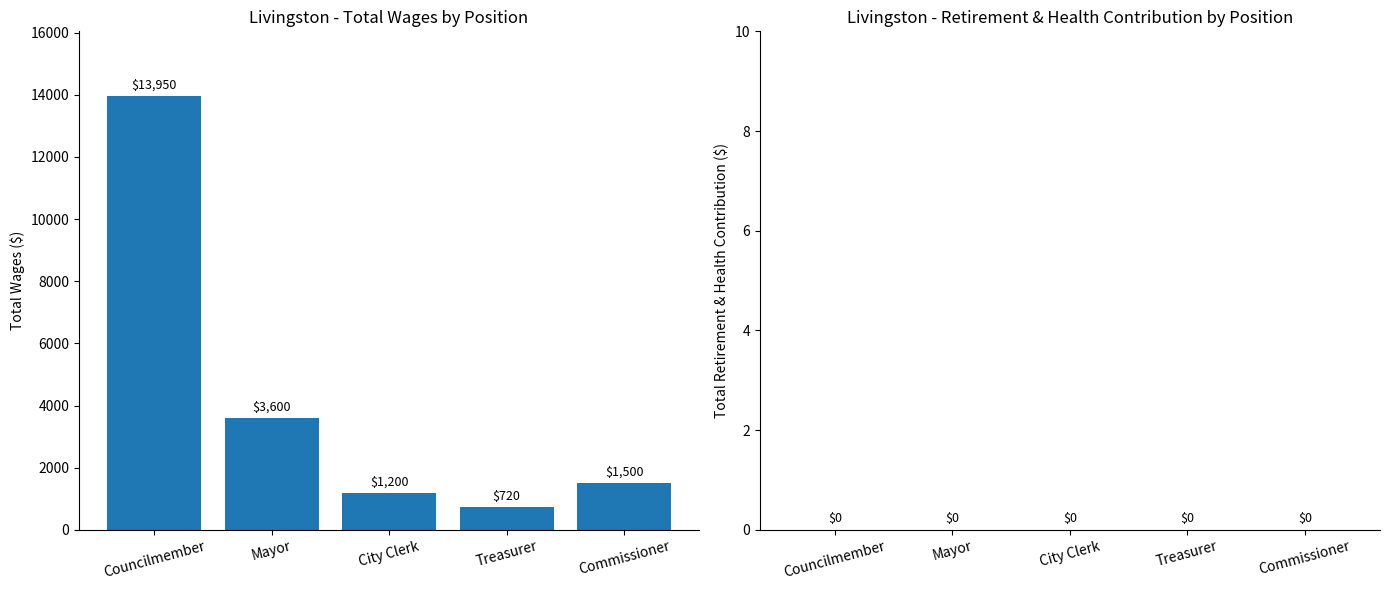

What is the label of the 5th bar from the right?

Councilmember